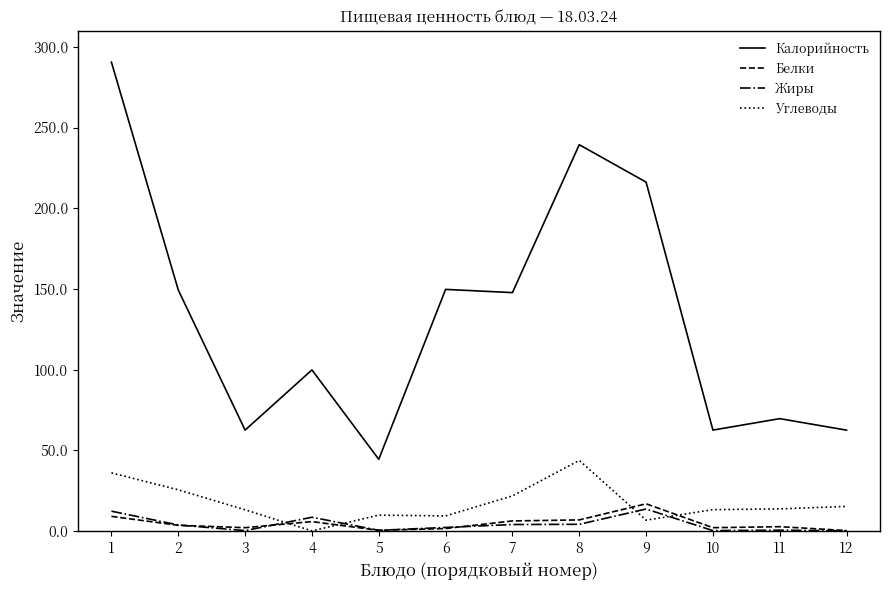

The Углеводы series shows 15.2 at 12. True or false?

True